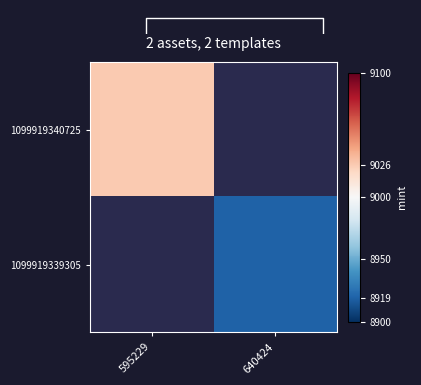

List the series in order of their overall mean, lowest first.

1099919340725, 1099919339305